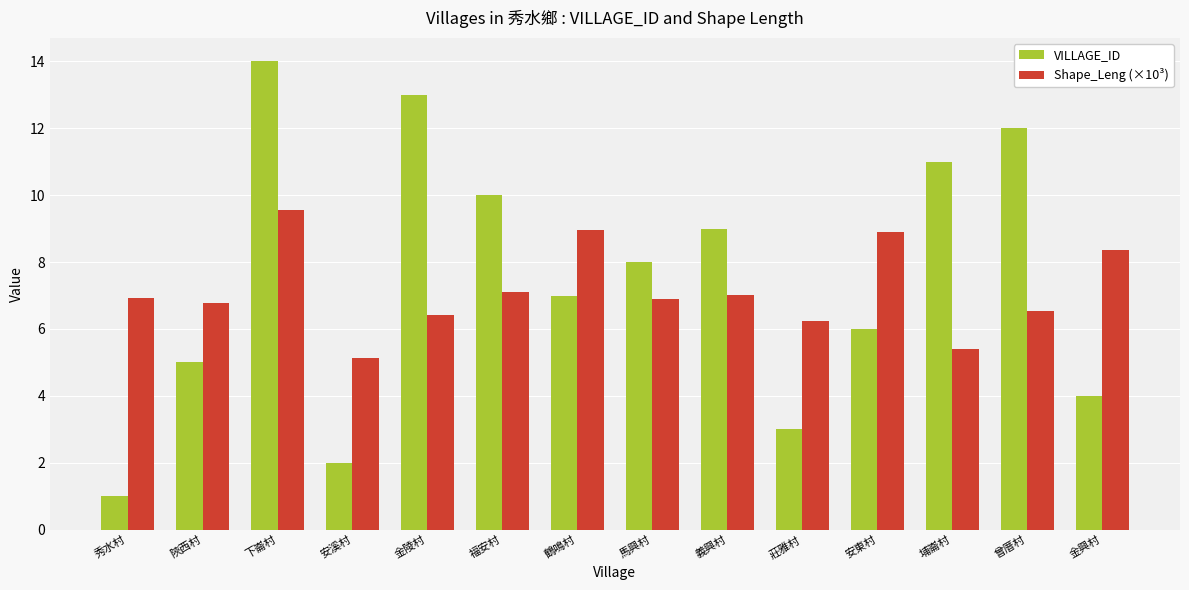

True or false: Shape_Leng (×10³) has a value of 9.0 at 鶴鳴村.

True